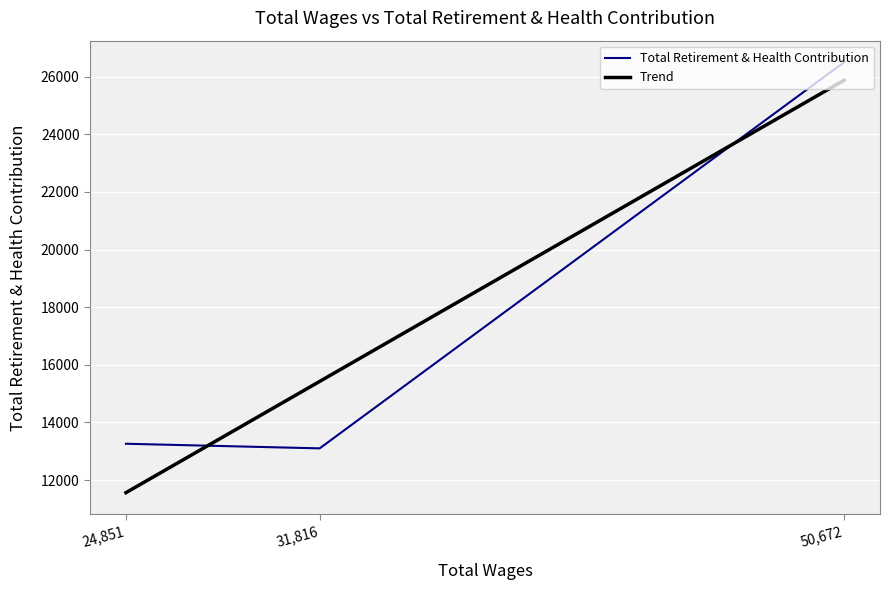

Which series changed the most between 50,672 and 24,851?

Trend